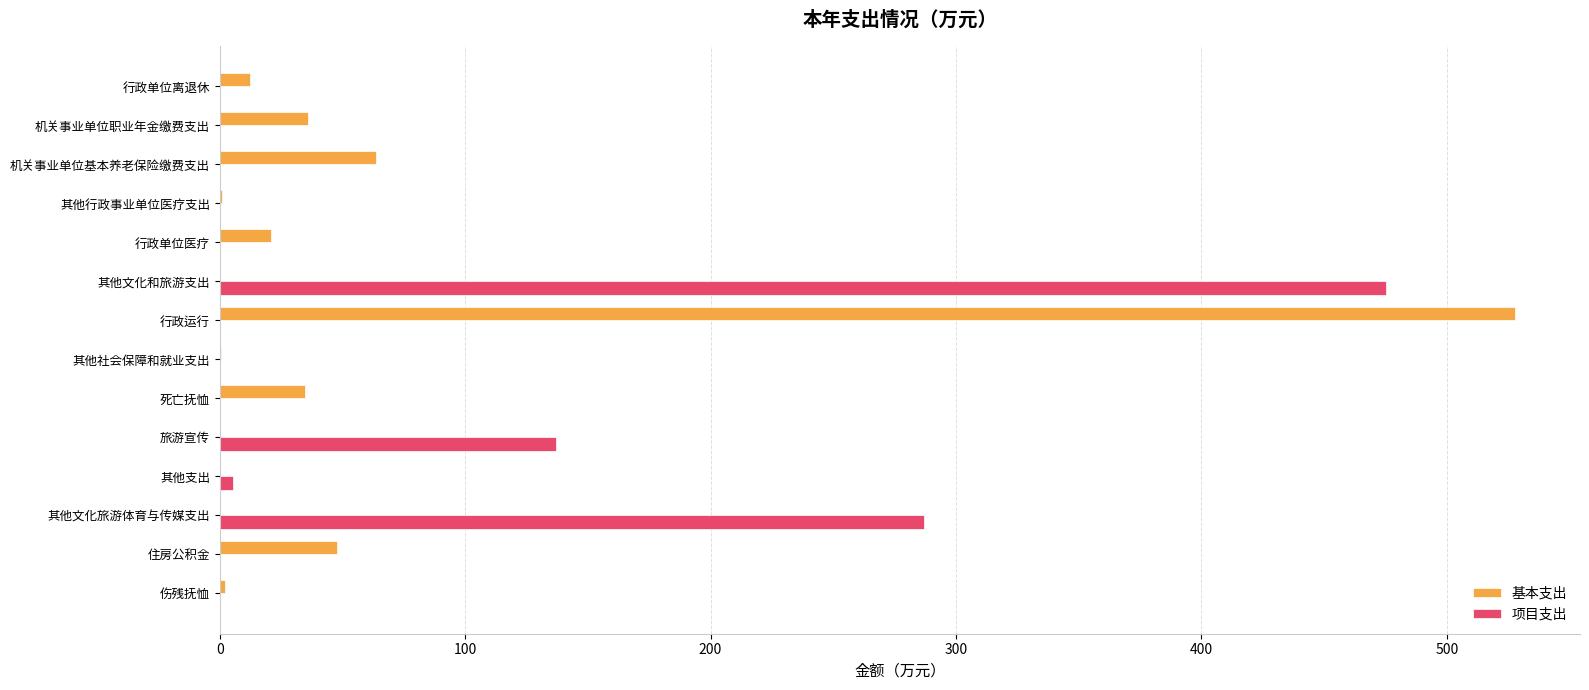

What is the sum of all 基本支出 values?

747.5